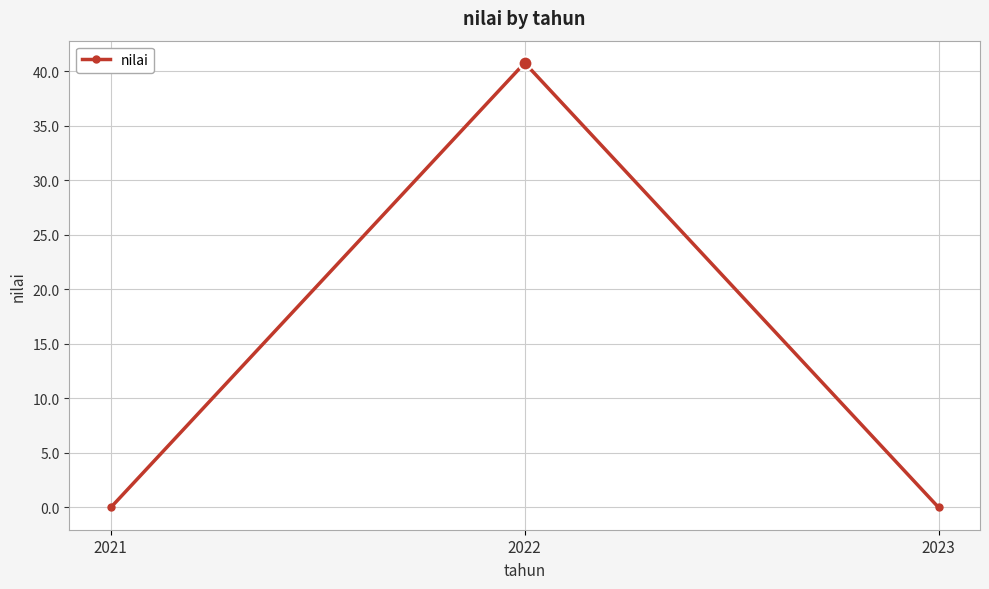

Which has a higher value, 2023 or 2022?

2022